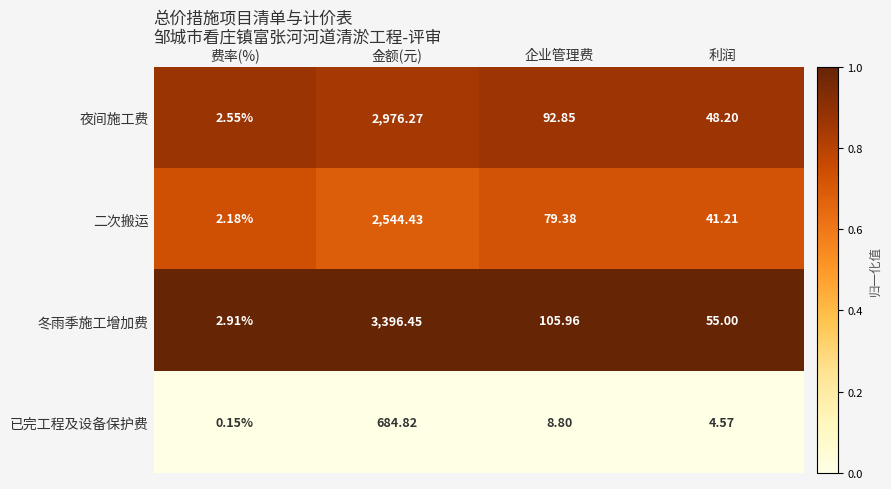

At which label is 冬雨季施工增加费 closest to 1699?

企业管理费